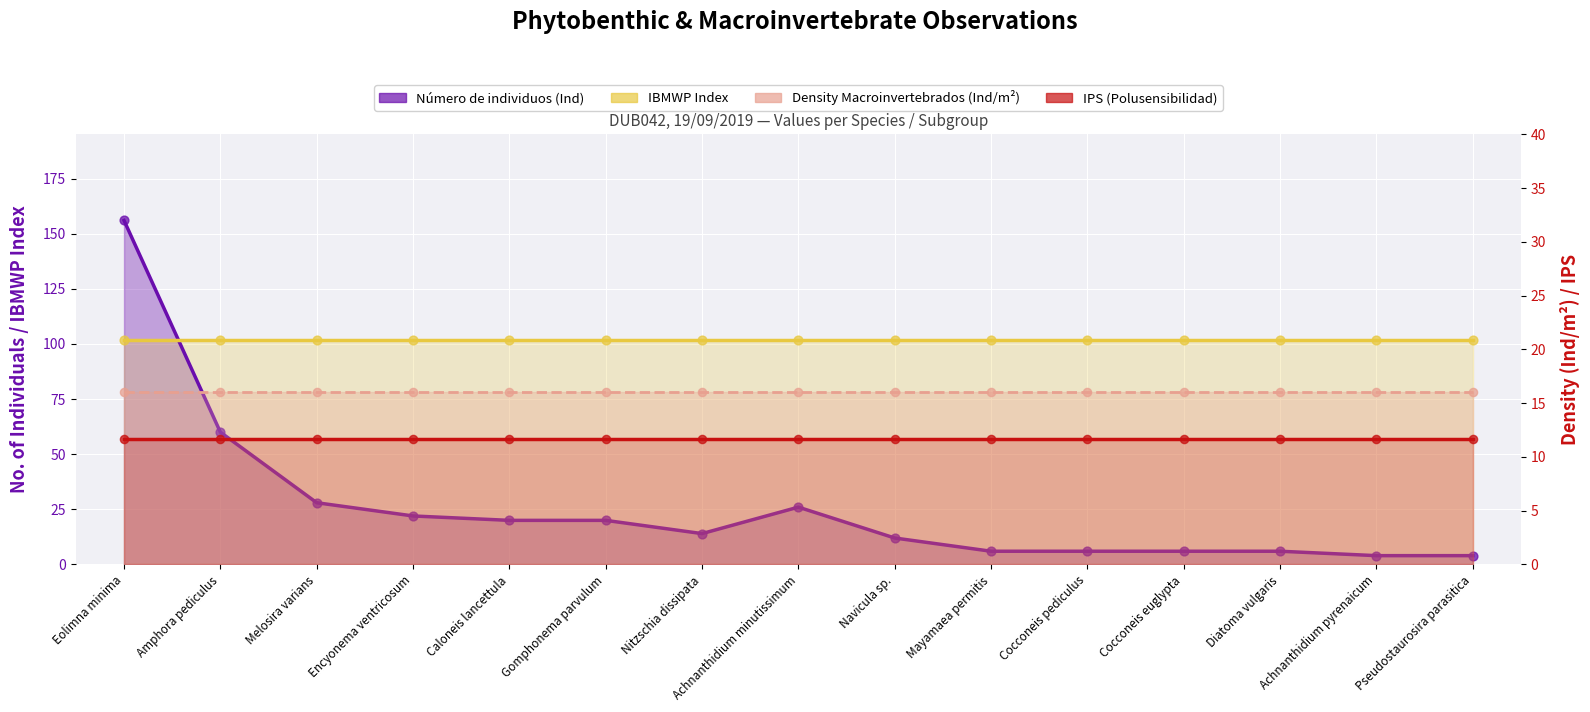

Approximately how many times larger is the value at Pseudostaurosira parasitica compared to Cocconeis pediculus?

0.7